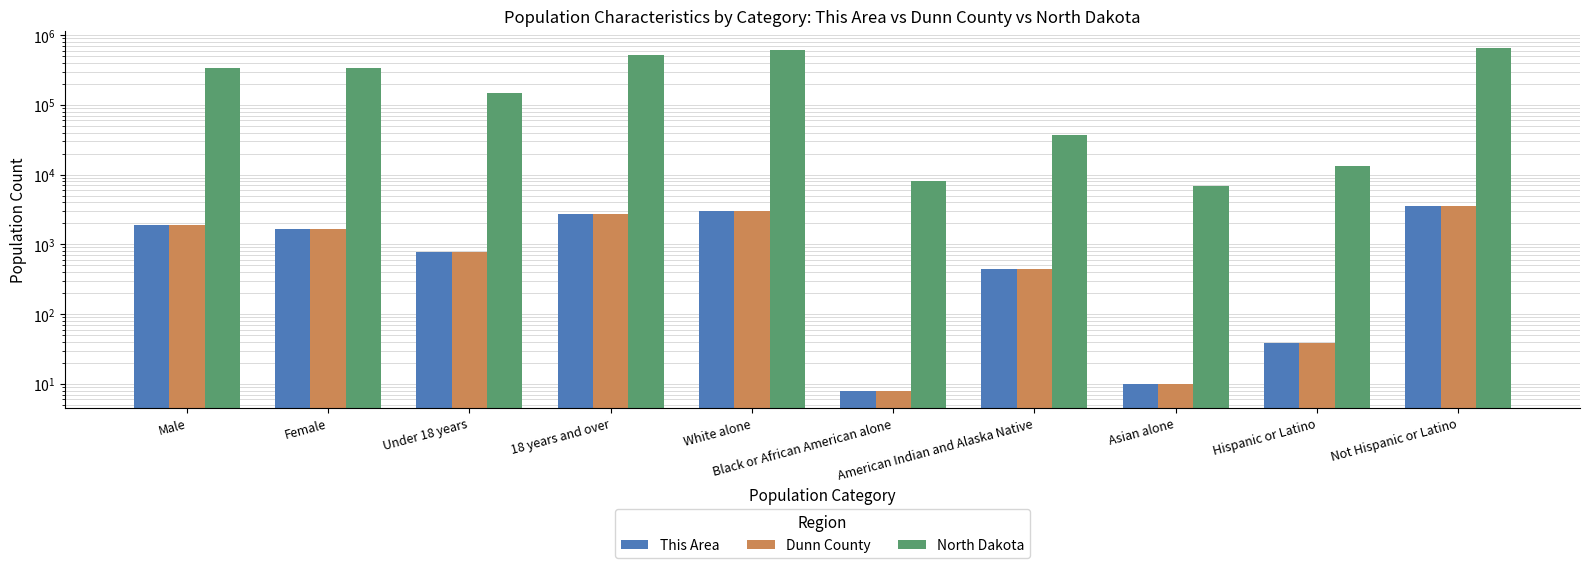

What is the value of the Dunn County bar at the 6th from the left?

8